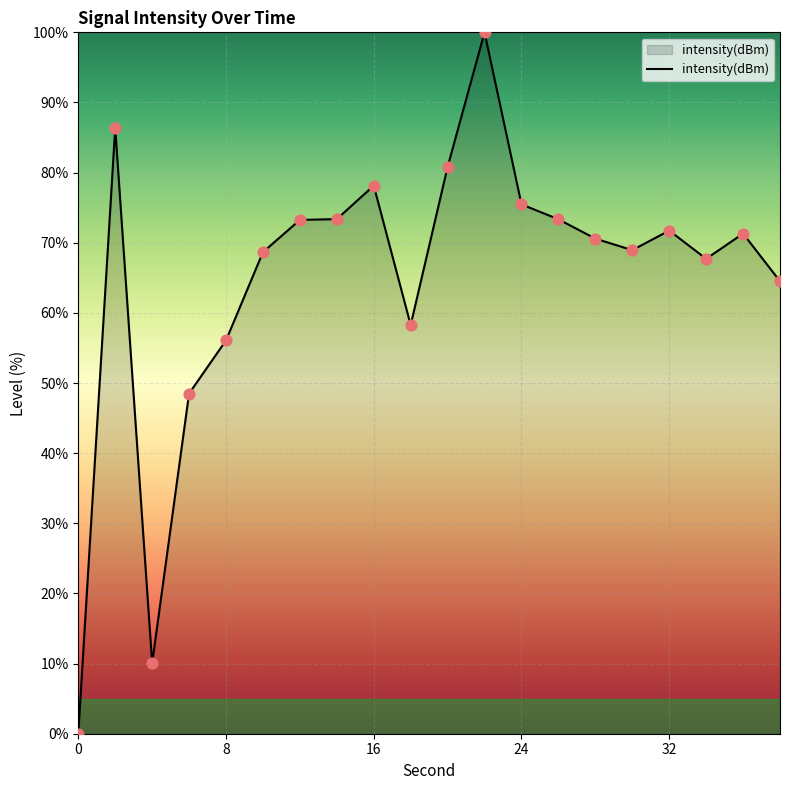

What is the maximum value shown in the chart?

100.0